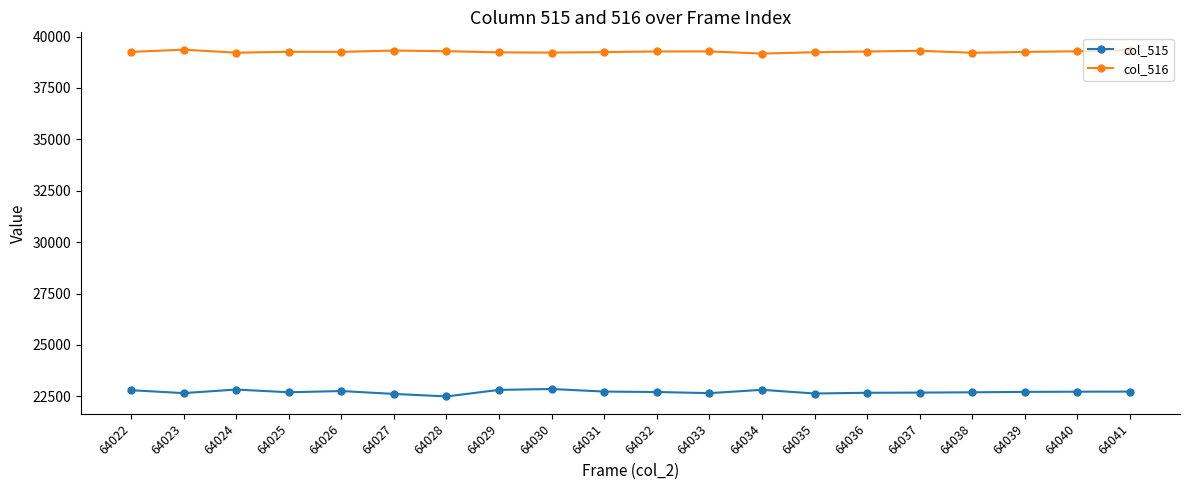

How many lines are shown in the chart?

2